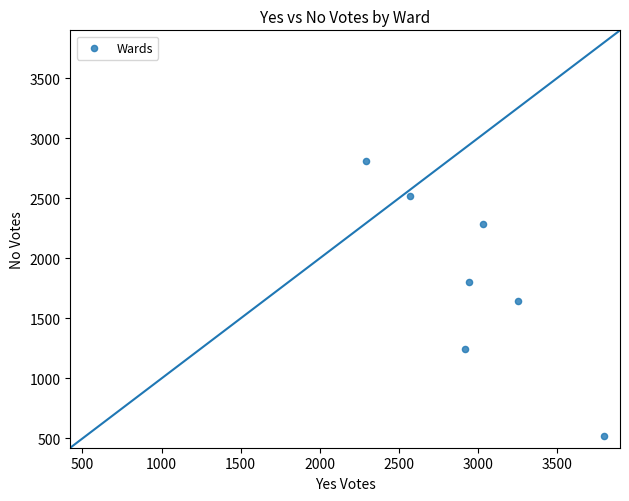

What is the range of X values (max minus min)?

1506